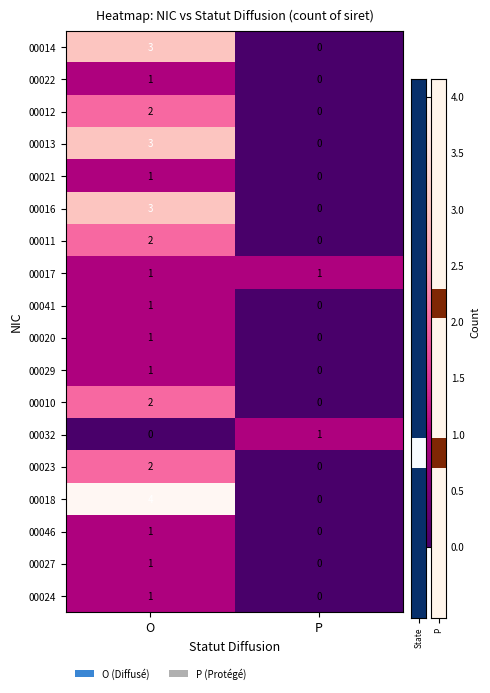

At which category is the sum across all series the highest?

O